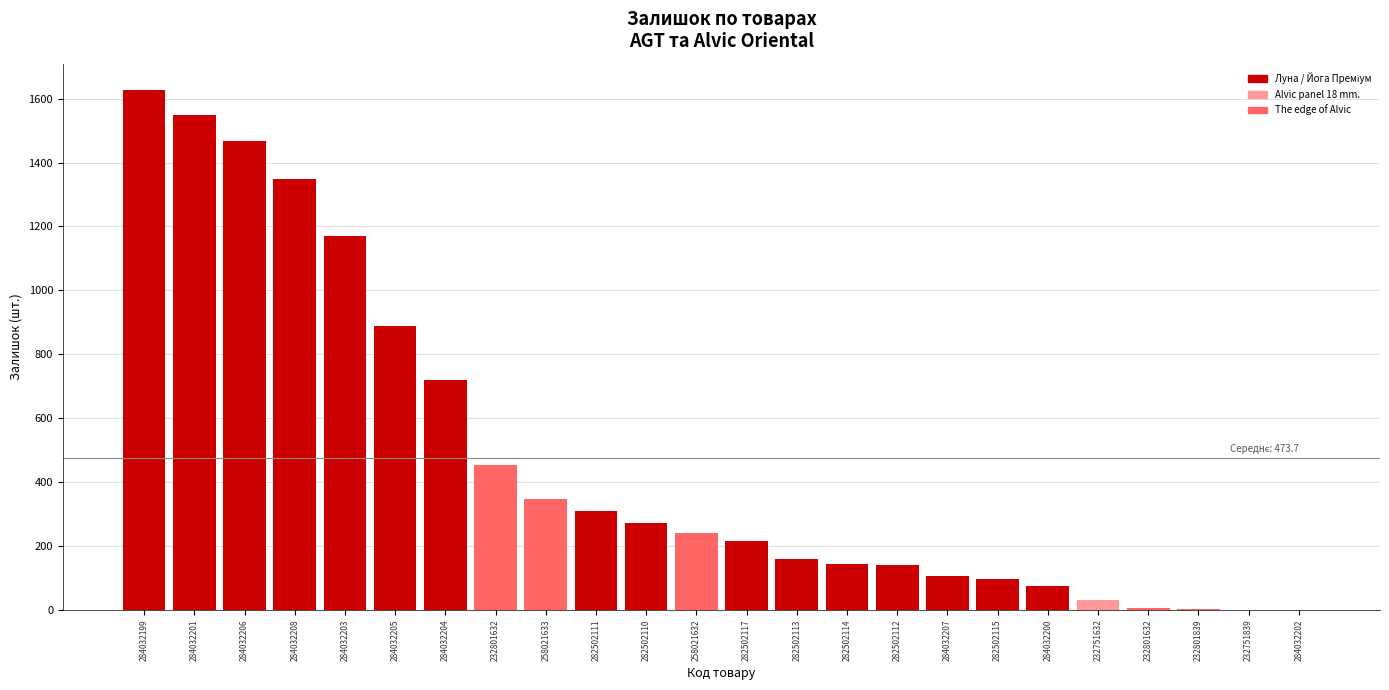

Reading left to right, list all the values displayed in this chart.

1628	1550	1467	1348	1170	889	719	453	347	310	271	242	215	159	143	140	106	95	74	31	7	3	1	1